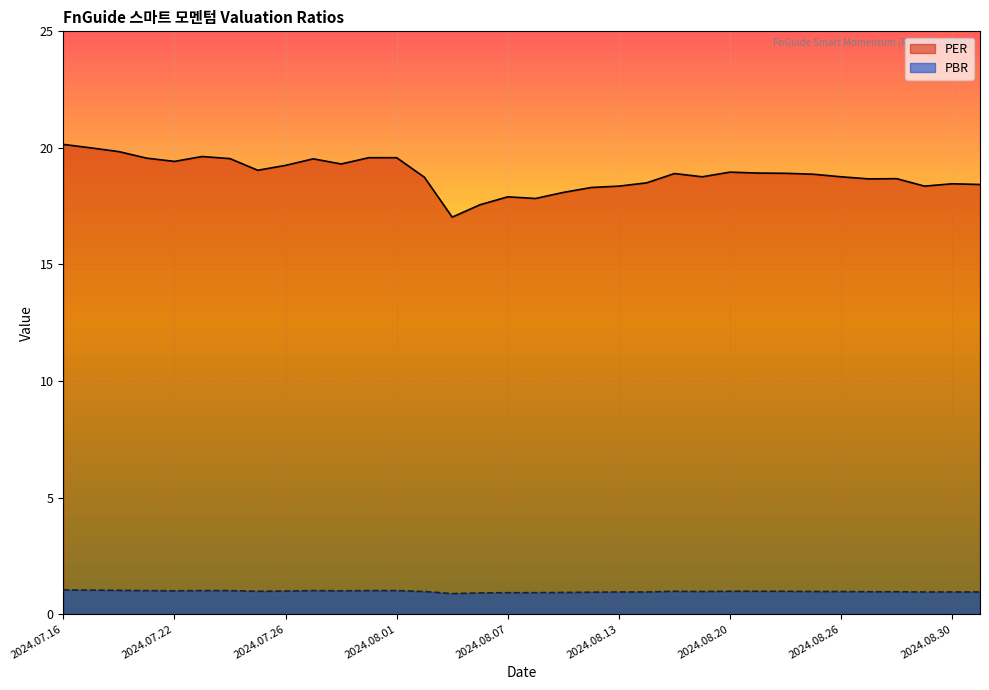

What position from the left is 2024.08.30?

33